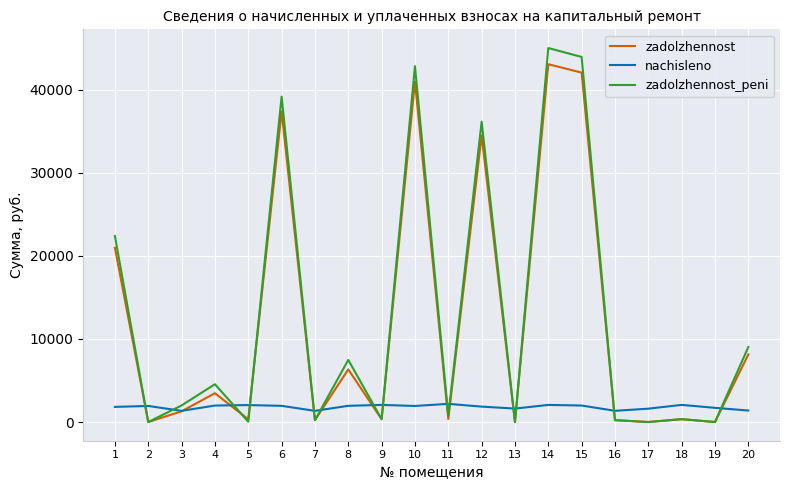

Read the zadolzhennost_peni value at 3.

1996.5